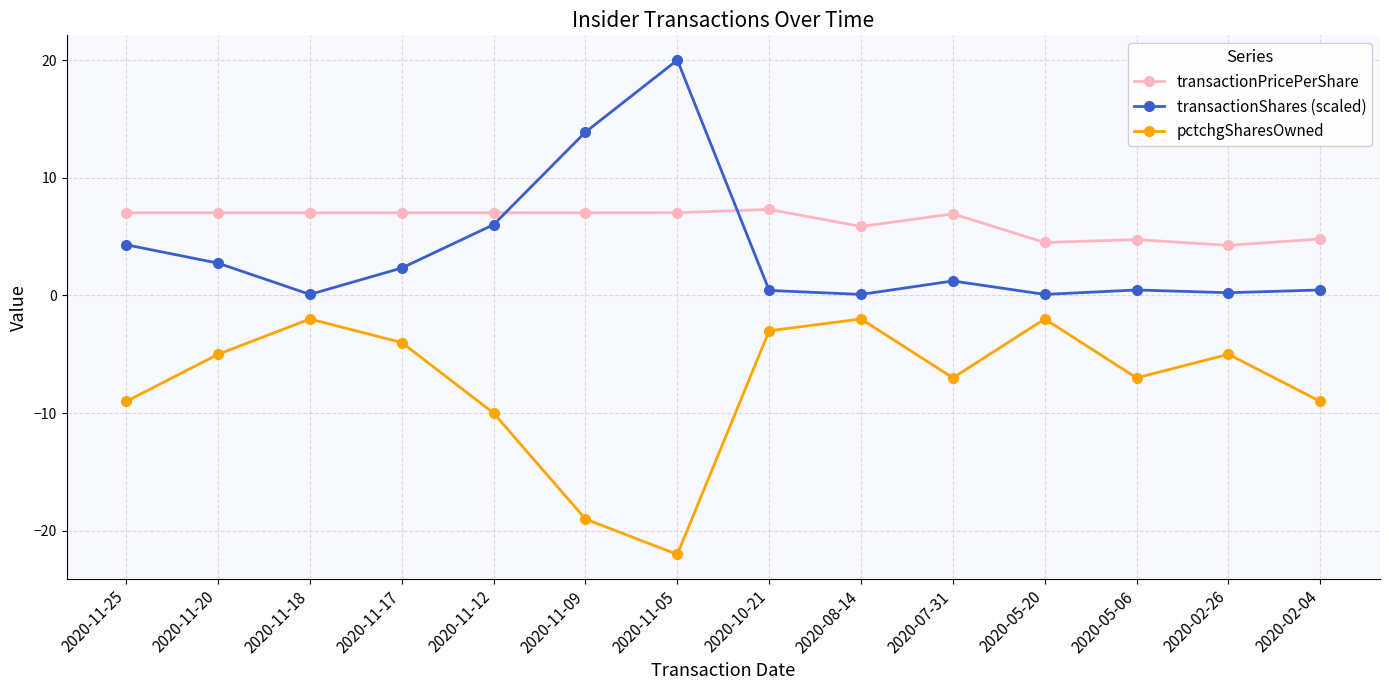

What is the total value across all series at 2020-11-20?

4.8